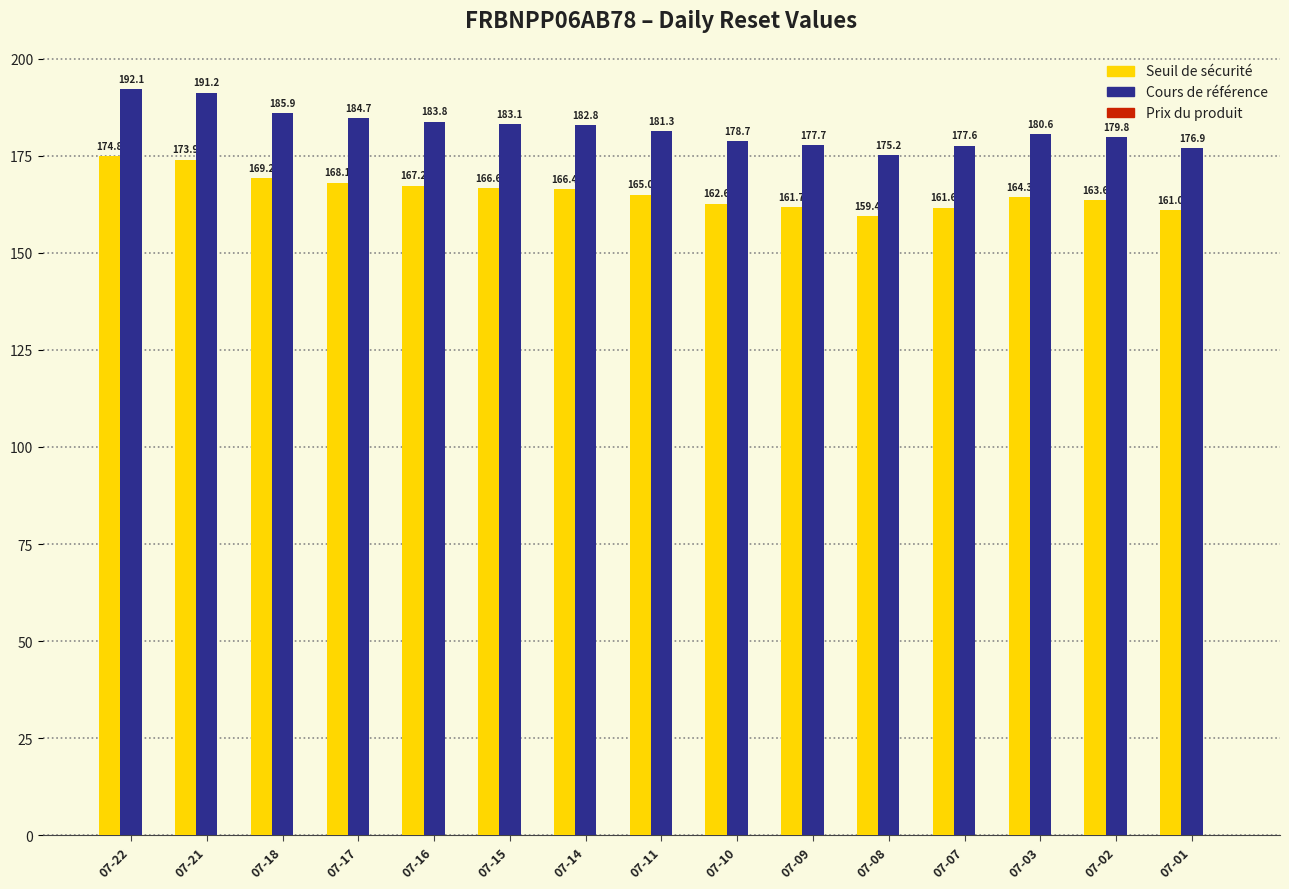

How many values in the Cours de référence series exceed 181?

8